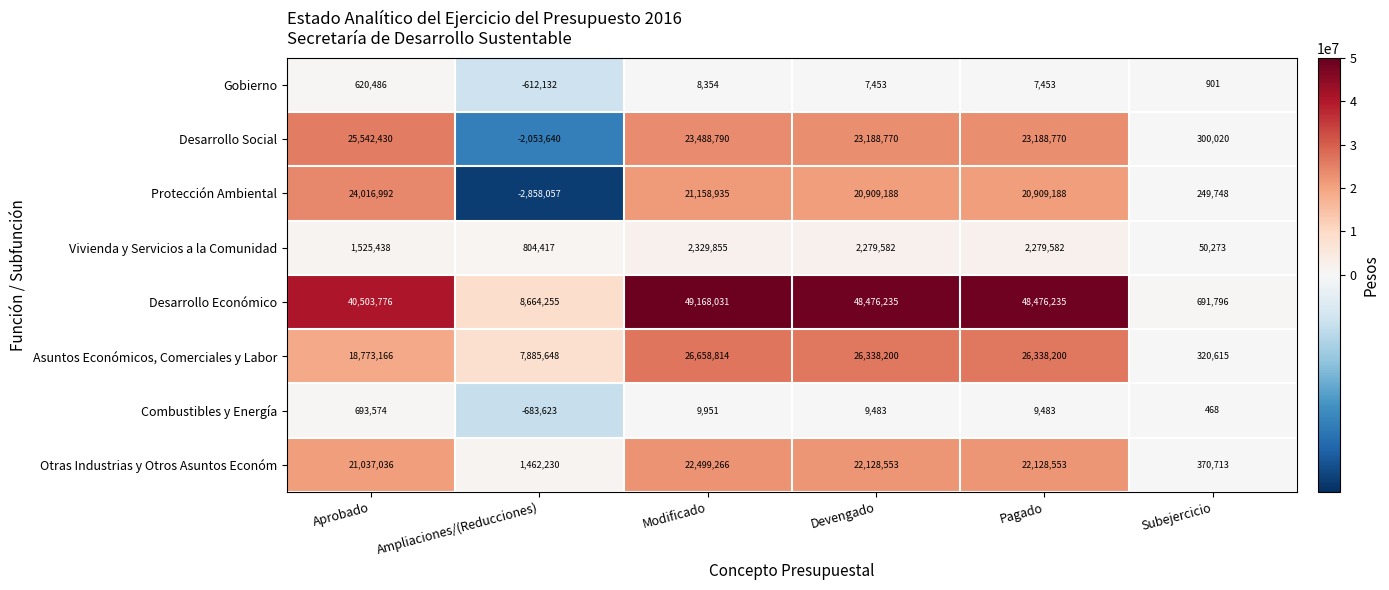

Which series has the widest spread of values?

Desarrollo Económico